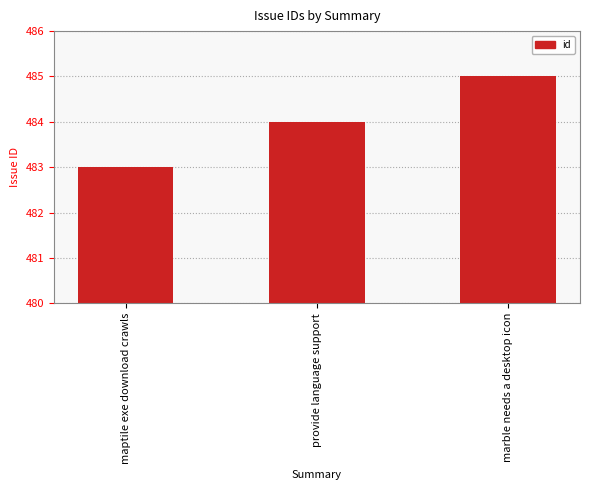

Reading left to right, list all the values displayed in this chart.

maptile exe download crawls=483	provide language support=484	marble needs a desktop icon=485